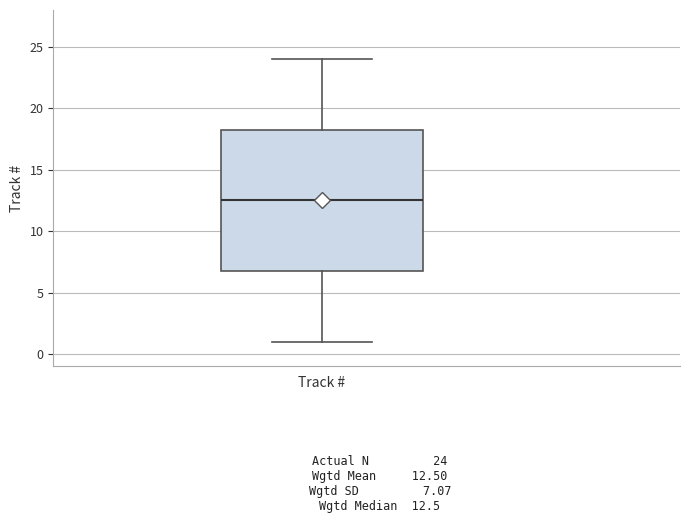

Where does the upper whisker of the box for Track # end on the y-axis? The values are not printed on the chart, so give them approximately, as read against the axis.

24.0